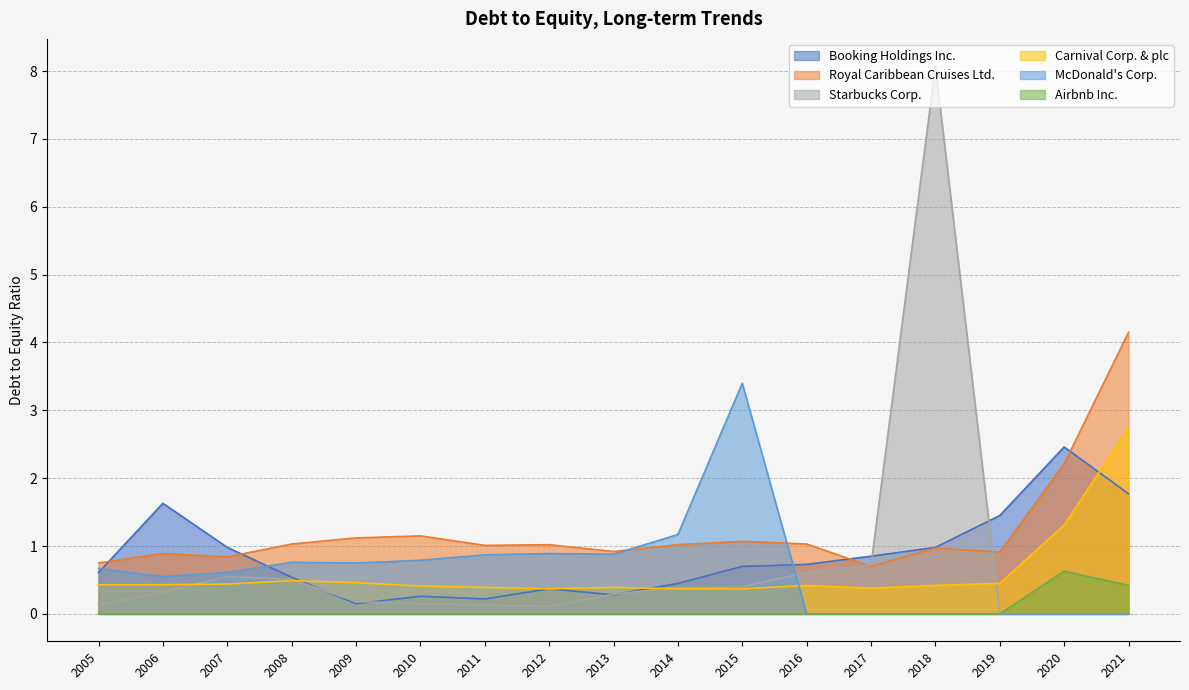

Which series has the largest total across all categories?

Royal Caribbean Cruises Ltd.